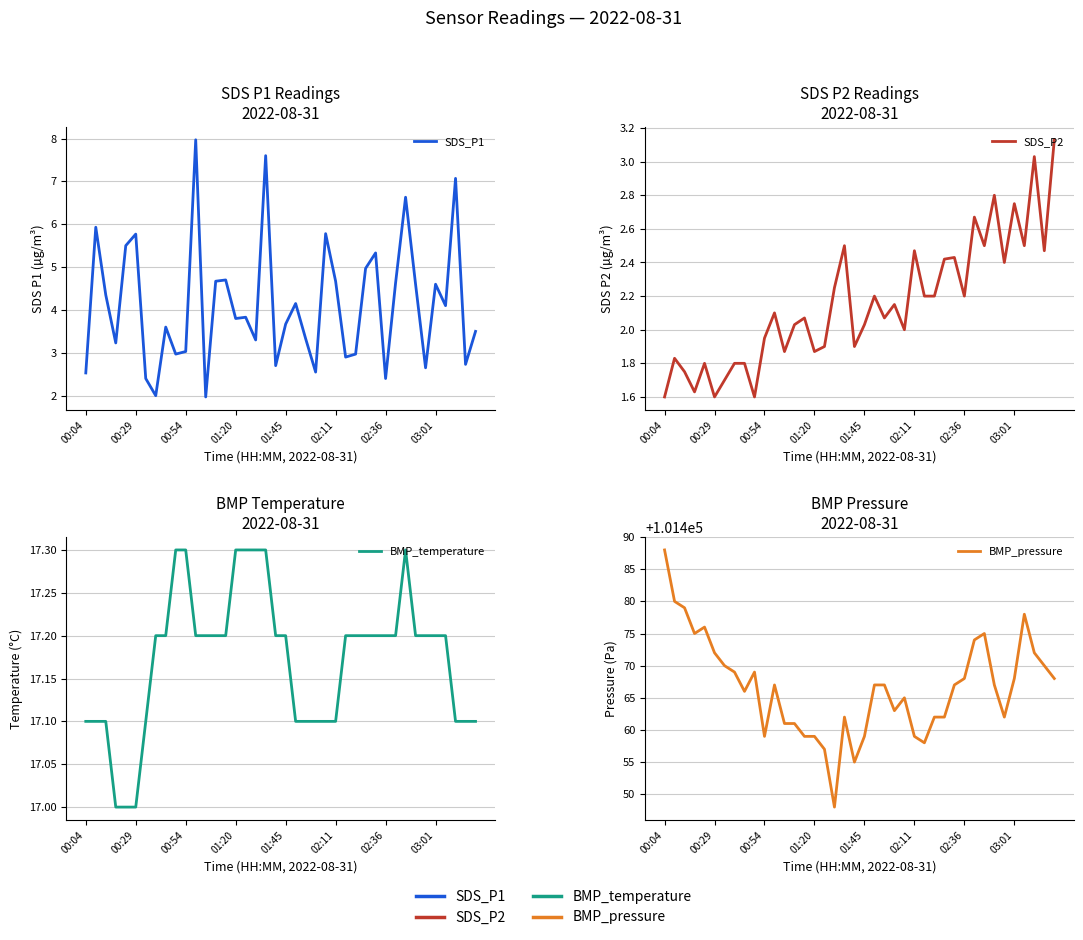

How many lines are shown in the chart?

4